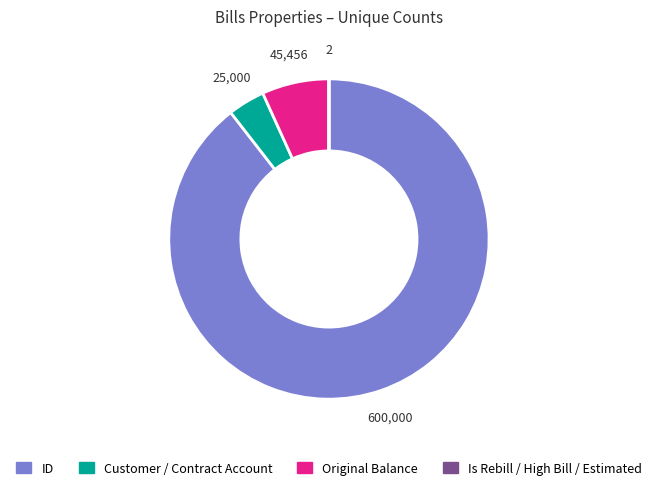

Is there any slice that represents more than half of the pie?

Yes